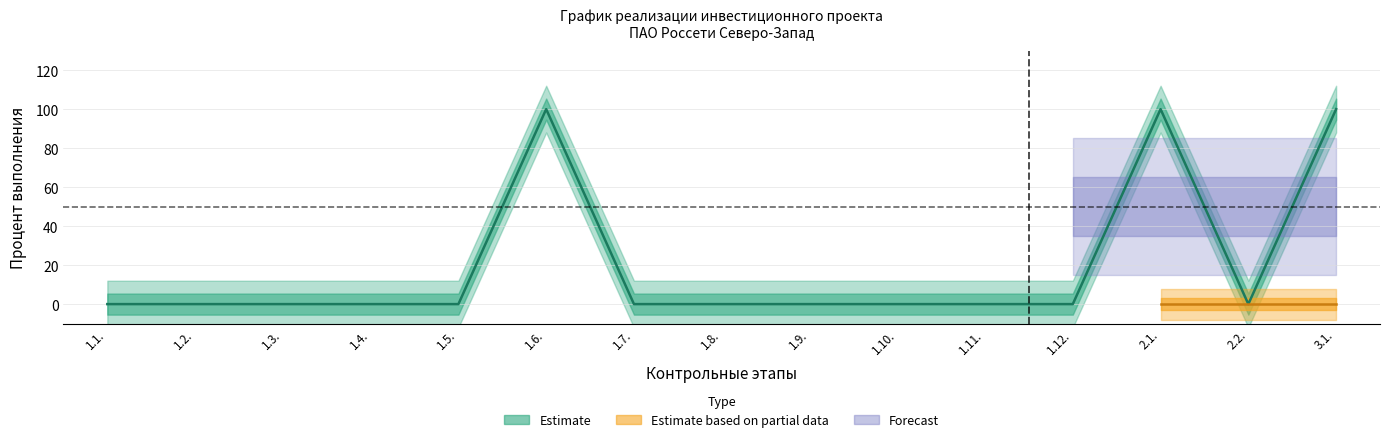

How many values are above zero?

3